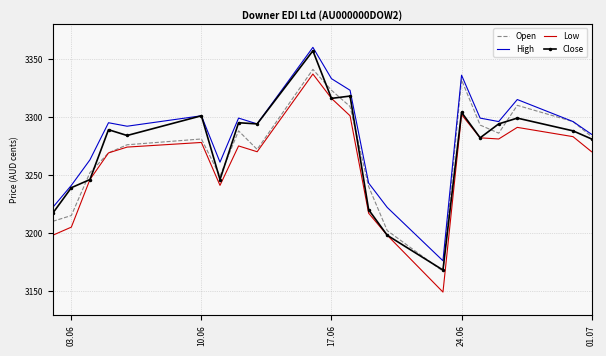

List the series in order of their peak value, highest first.

High, Close, Open, Low